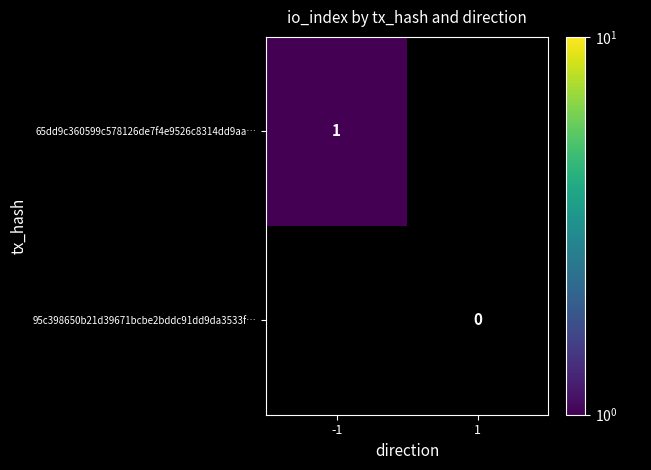

Rank the categories by 65dd9c360599c578126de7f4e9526c8314dd9aa… value from highest to lowest.

-1, 1